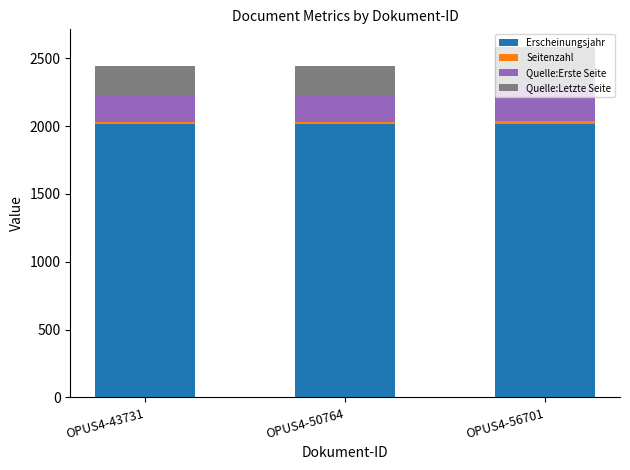

Is it true that Erscheinungsjahr equals 1217 at OPUS4-50764?

False